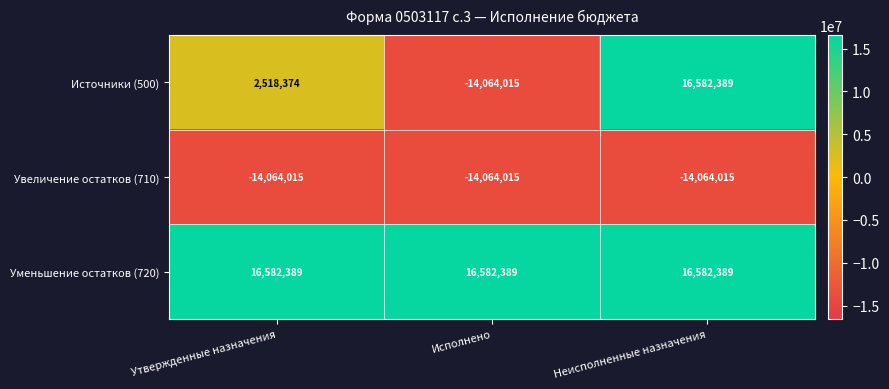

What is the approximate value of Источники (500) at Исполнено?

-14064015